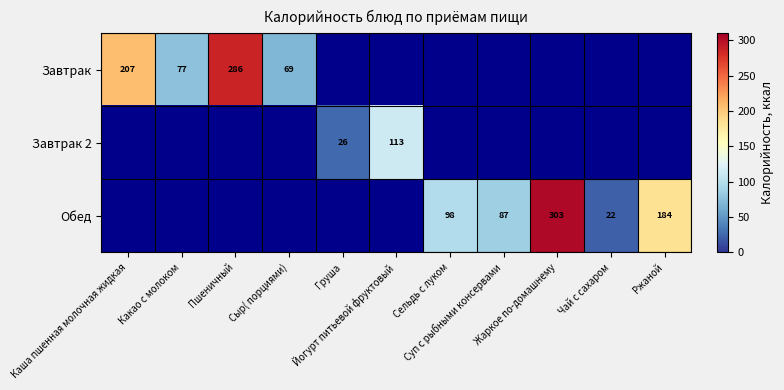

Which series changed the most between Сыр( порциями) and Ржаной?

Обед